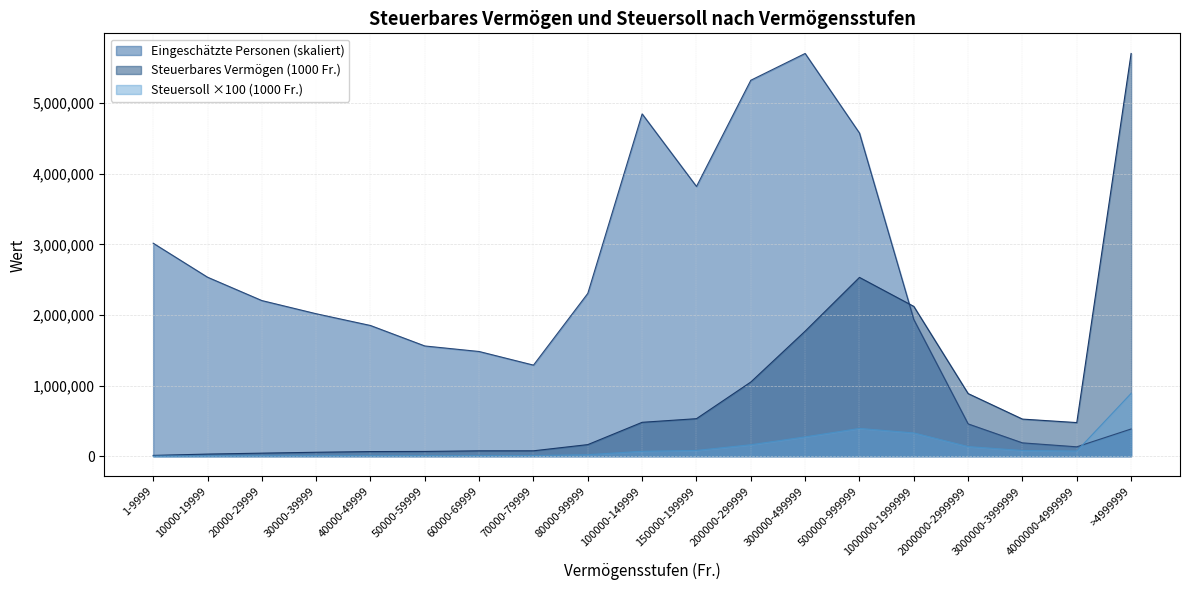

Is the value of Steuersoll (1000 Fr.) at 10000-19999 greater than the value of Steuerbares Vermögen (1000 Fr.) at 1-9999?

No